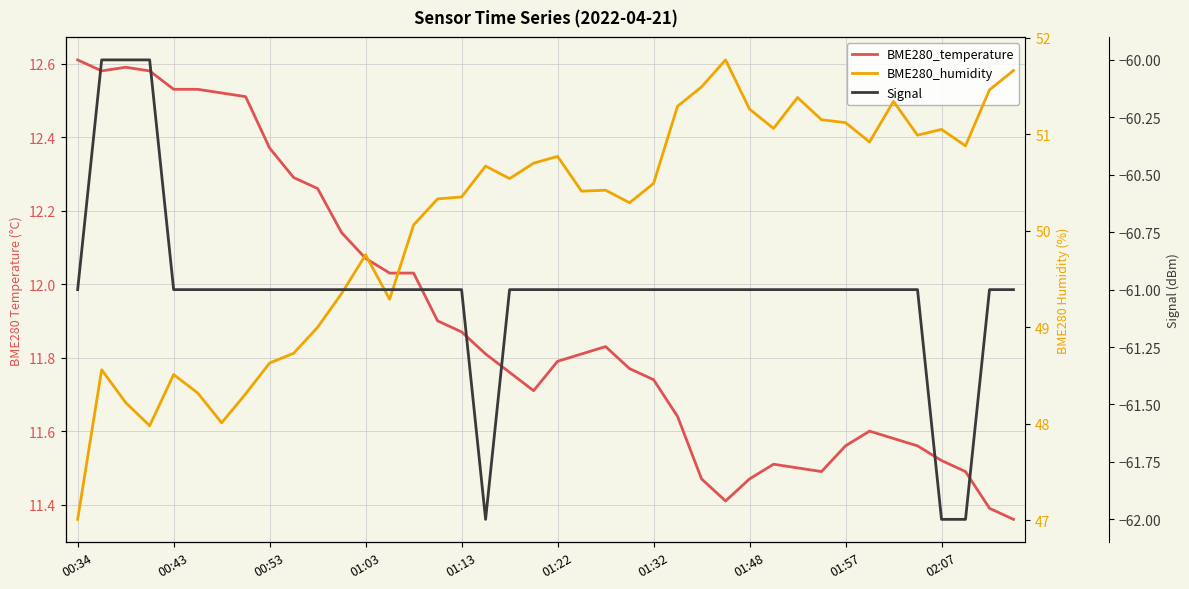

Reading right to left, list all the values displayed in this chart.

BME280_temperature: 11.4	11.4	11.5	11.5	11.6	11.6	11.6	11.6	11.5	11.5	11.5	11.5	11.4	11.5	11.6	11.7	11.8	11.8	11.8	11.8	11.7	11.8	11.8	11.9	11.9	12.0	12.0	12.1	12.1	12.3	12.3	12.4	12.5	12.5	12.5	12.5	12.6	12.6	12.6	12.6
BME280_humidity: 51.7	51.5	50.9	51.0	51.0	51.3	50.9	51.1	51.1	51.4	51.1	51.3	51.8	51.5	51.3	50.5	50.3	50.4	50.4	50.8	50.7	50.5	50.7	50.4	50.3	50.1	49.3	49.8	49.4	49.0	48.7	48.6	48.3	48.0	48.3	48.5	48.0	48.2	48.6	47.0
Signal: -61.0	-61.0	-62.0	-62.0	-61.0	-61.0	-61.0	-61.0	-61.0	-61.0	-61.0	-61.0	-61.0	-61.0	-61.0	-61.0	-61.0	-61.0	-61.0	-61.0	-61.0	-61.0	-62.0	-61.0	-61.0	-61.0	-61.0	-61.0	-61.0	-61.0	-61.0	-61.0	-61.0	-61.0	-61.0	-61.0	-60.0	-60.0	-60.0	-61.0